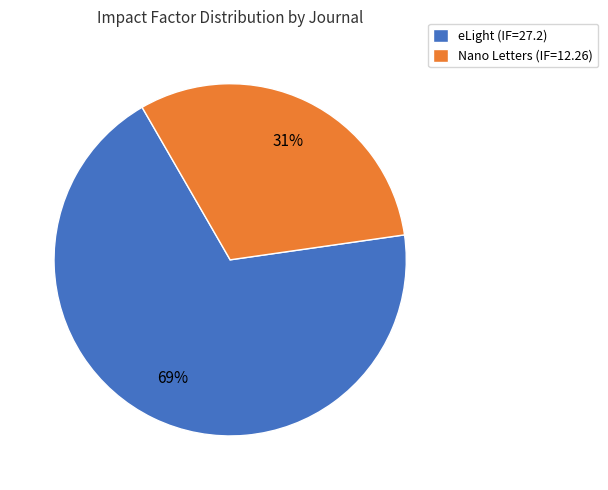

Do Nano Letters (IF=12.26) and eLight (IF=27.2) together represent more than half of the pie?

Yes